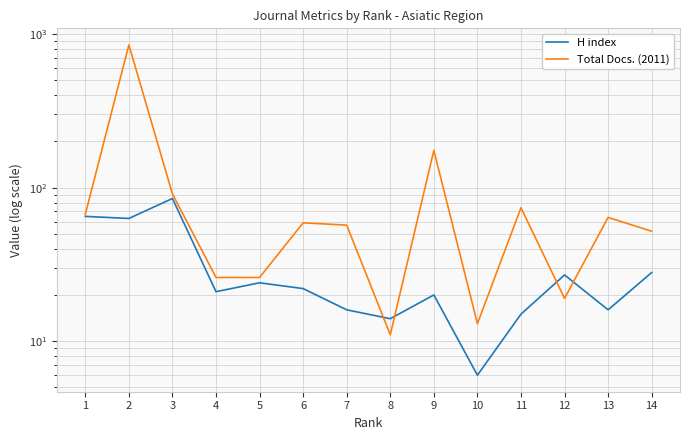

Rank the series by their average value, from lowest to highest.

H index, Total Docs. (2011)